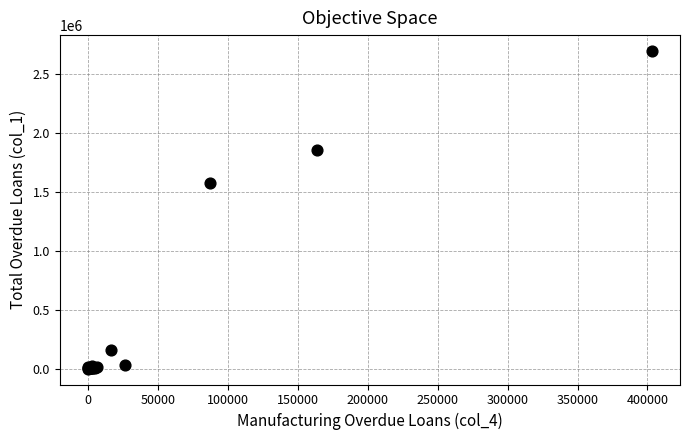

What Y value in the scatter plot is closest to 1349010?

1574301